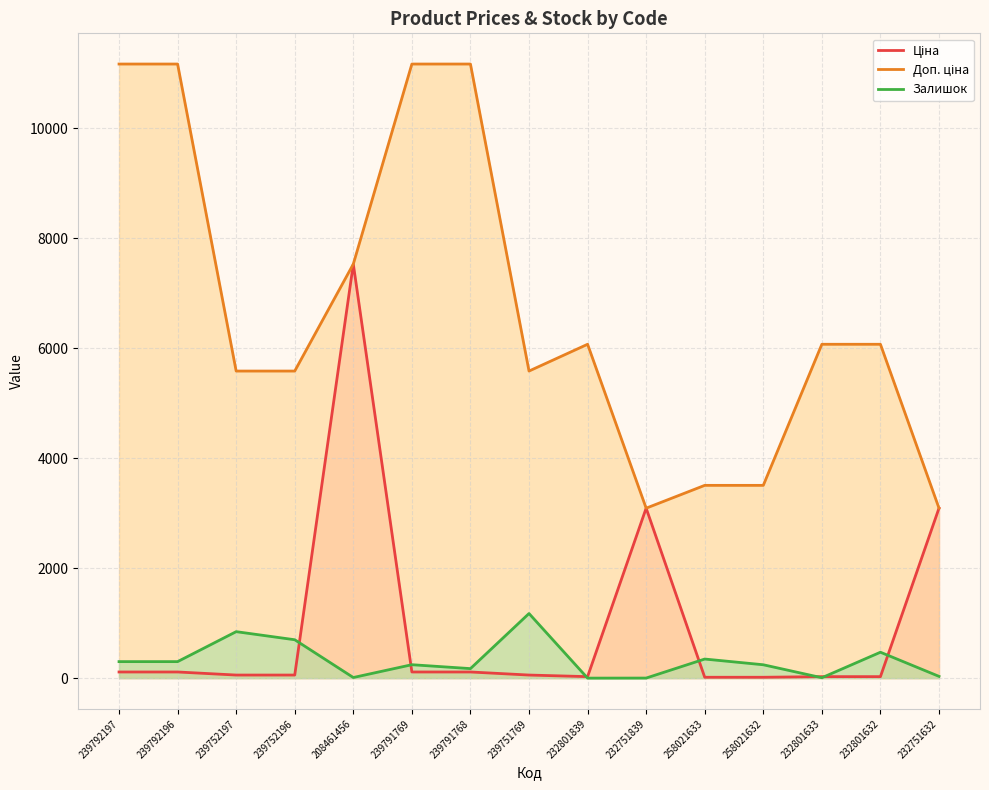

True or false: Залишок and Ціна cross at least once.

True